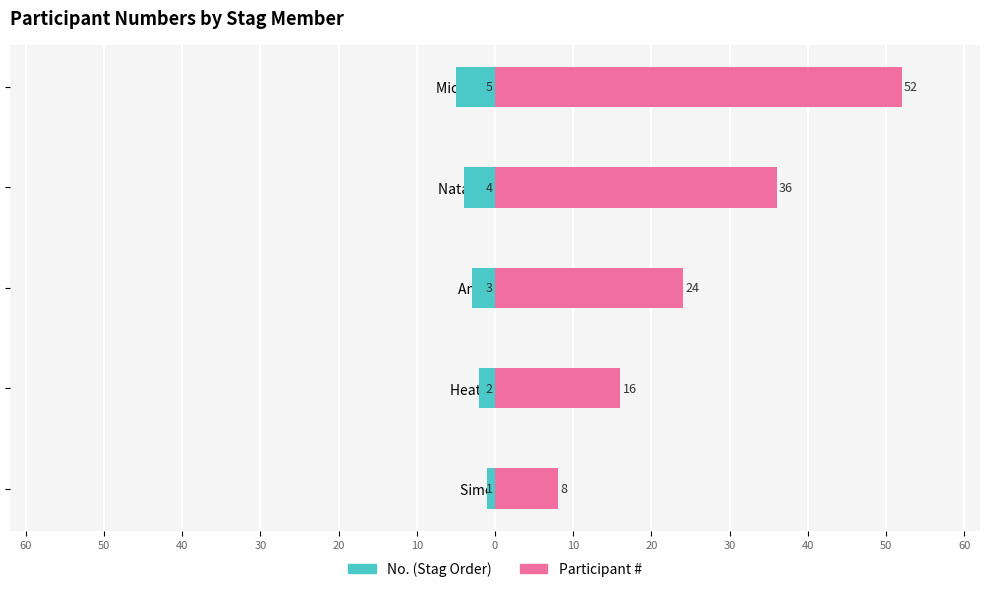

At how many categories does at least one series exceed 30?

2